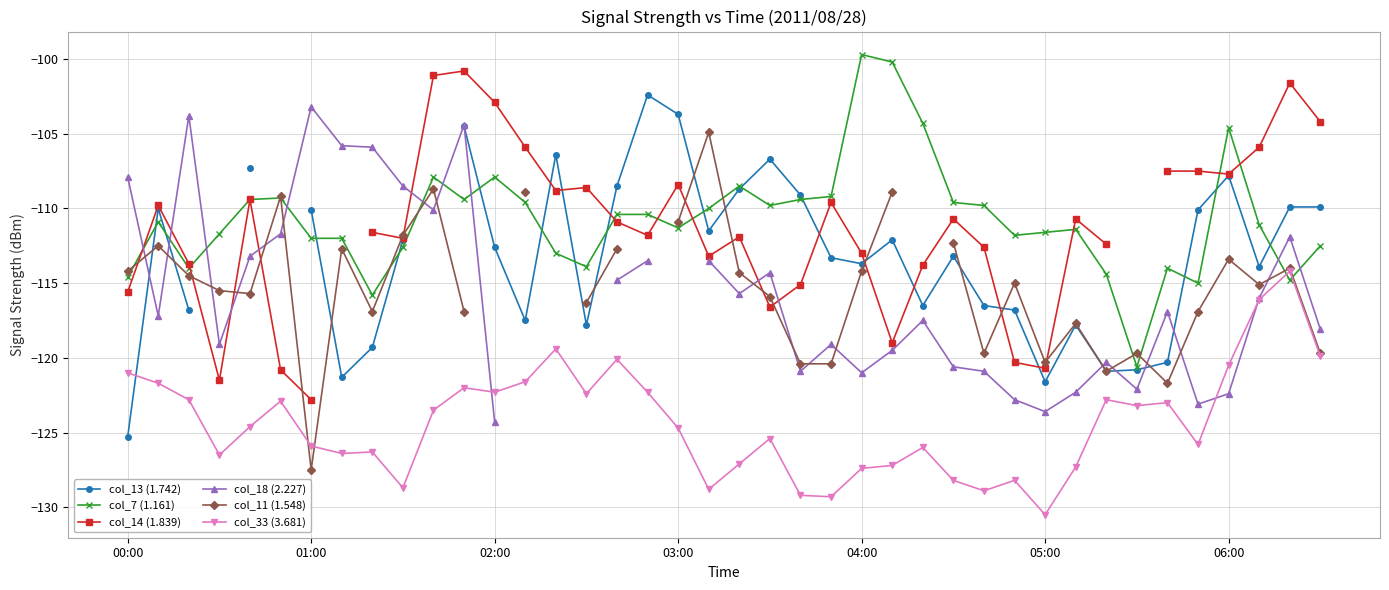

Which series ends up on top after the final intersection of col_7 (1.161) and col_14 (1.839)?

col_14 (1.839)